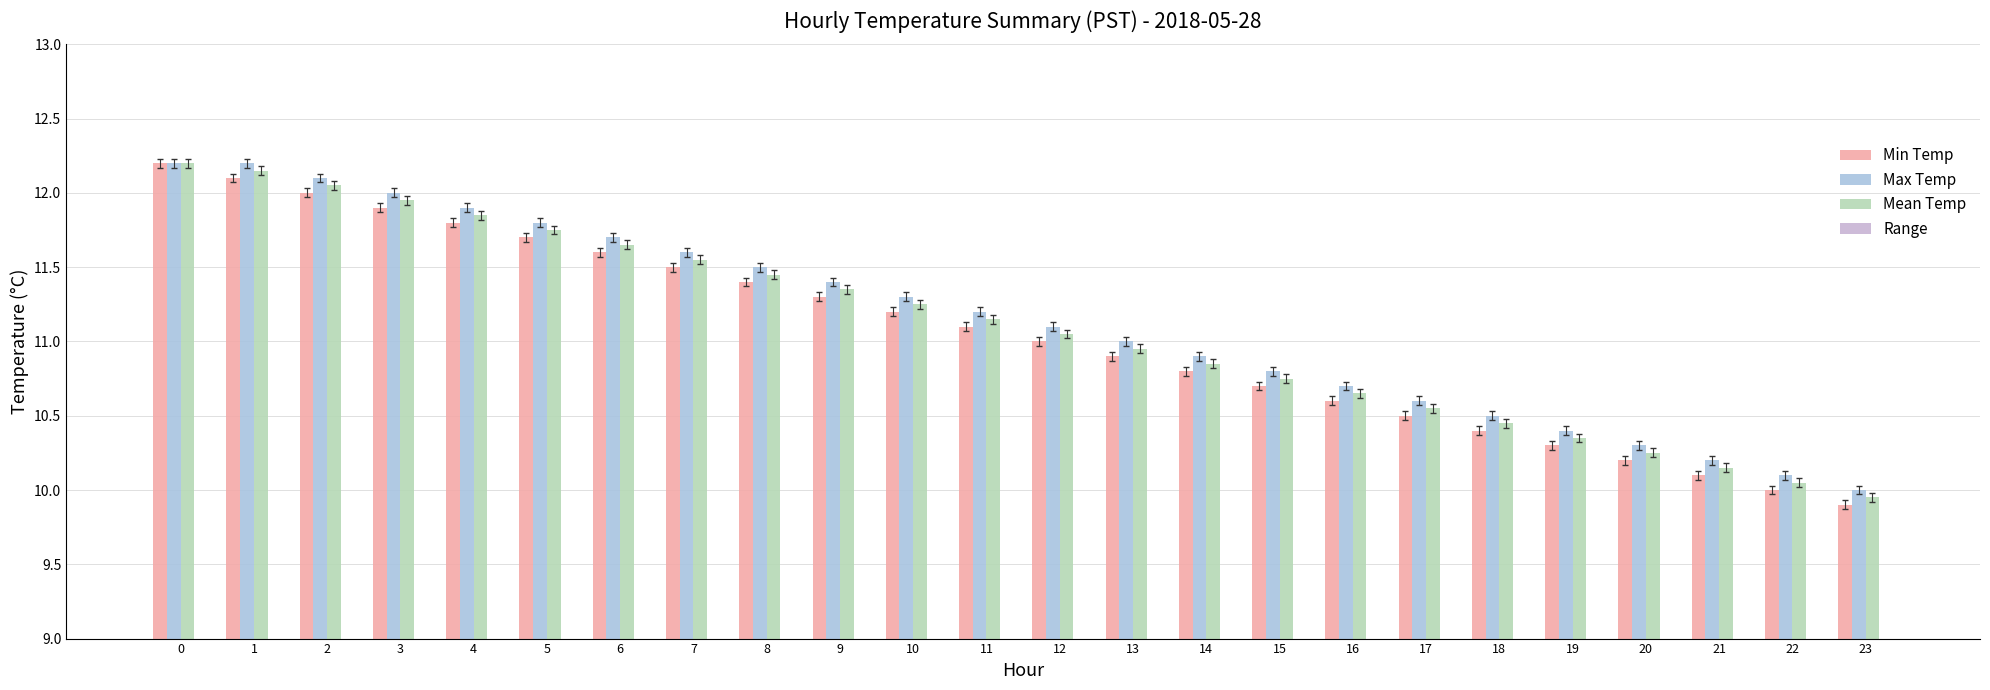

What value does the Min Temp series have at 18?

10.4